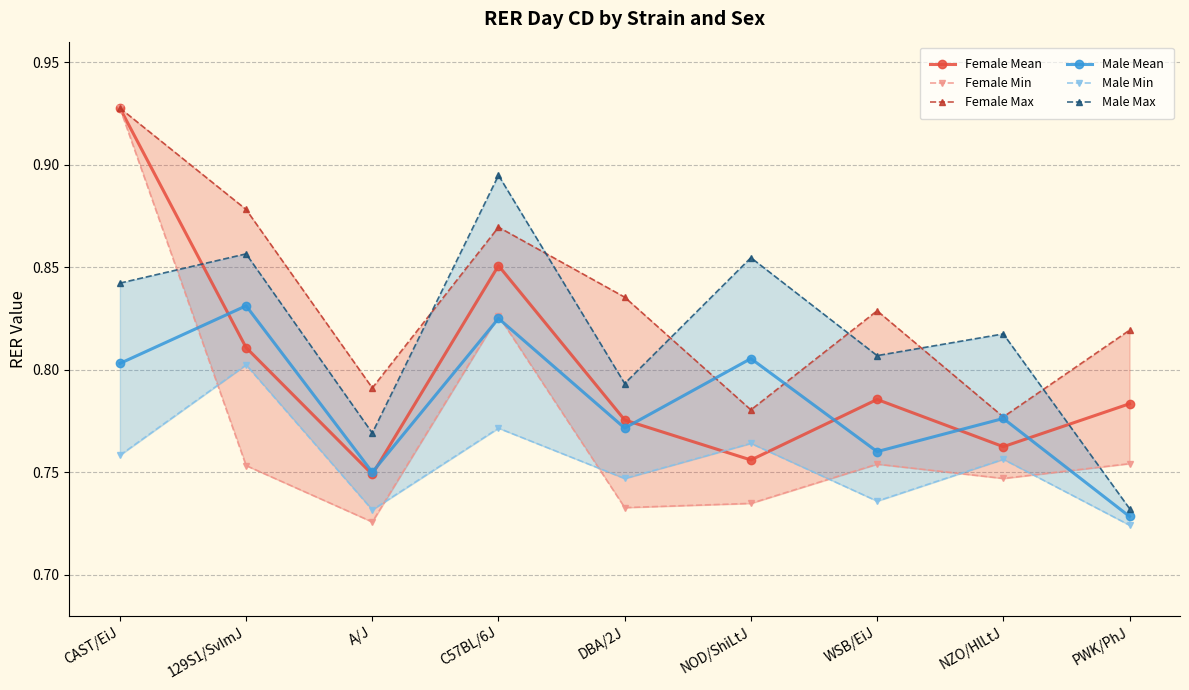

True or false: Female Max has more than 2 interior local peaks.

False